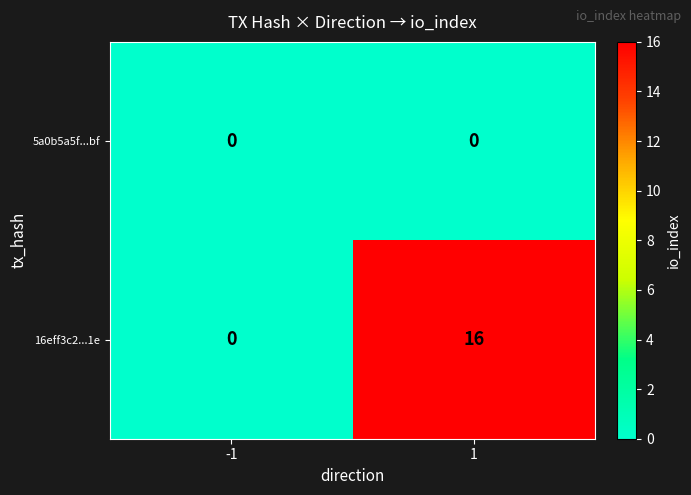

List the series in order of their peak value, highest first.

16eff3c2...1e, 5a0b5a5f...bf